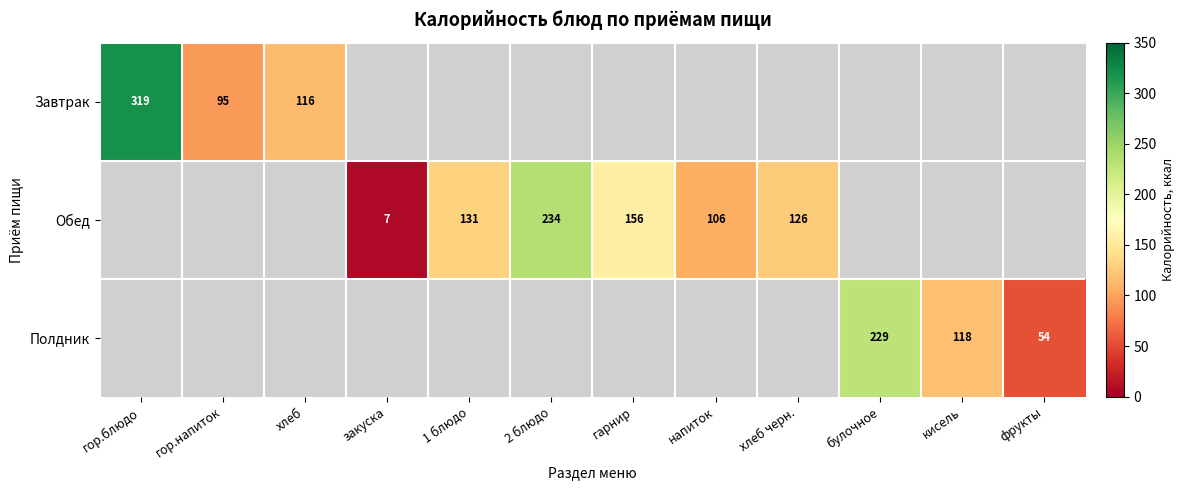

True or false: Обед has a value of 126 at хлеб черн..

True